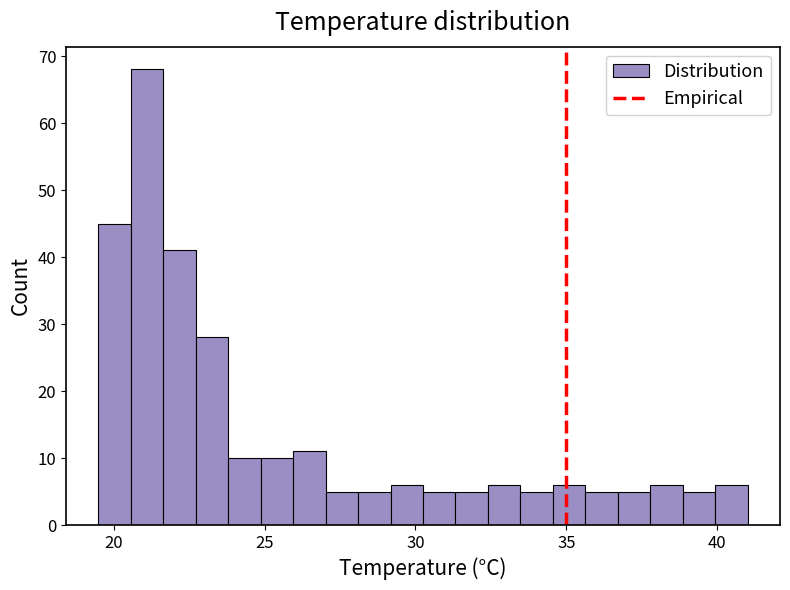

Read against the x-axis, roughly where is the centre of the tallest bar?

21.0